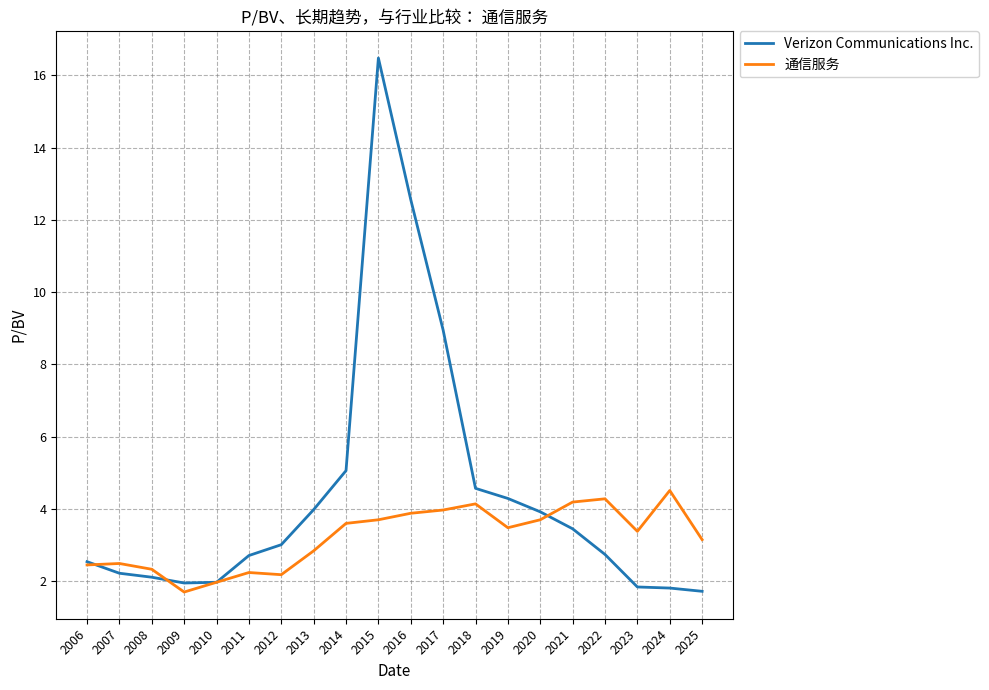

Is it true that 通信服务 equals 3.4 at 2023?

True